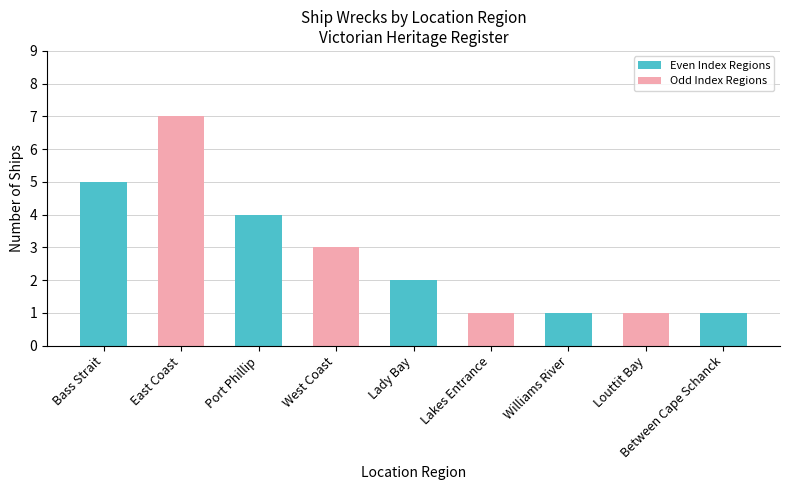

True or false: the data shows 4 at Port Phillip.

True